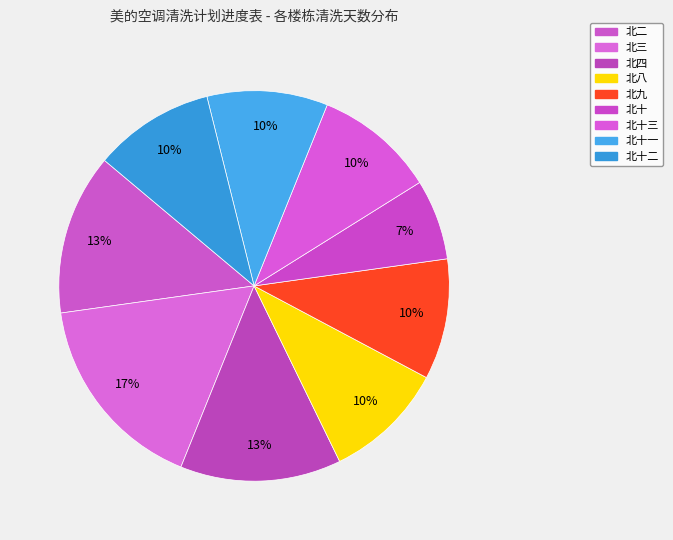

Which category has the biggest portion of the pie?

北三